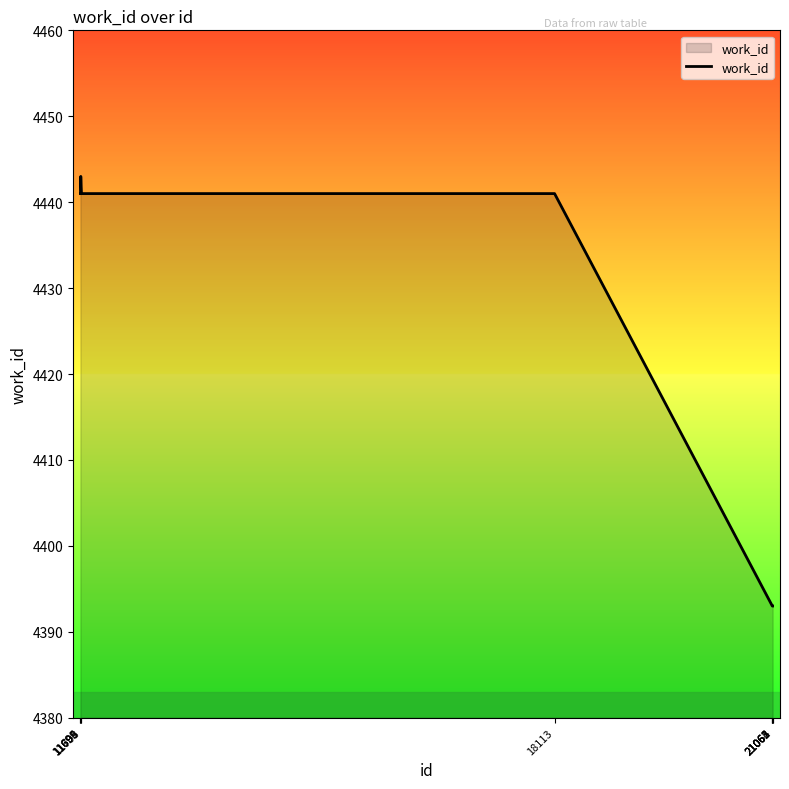

At which category does the data reach its first local peak?

11699